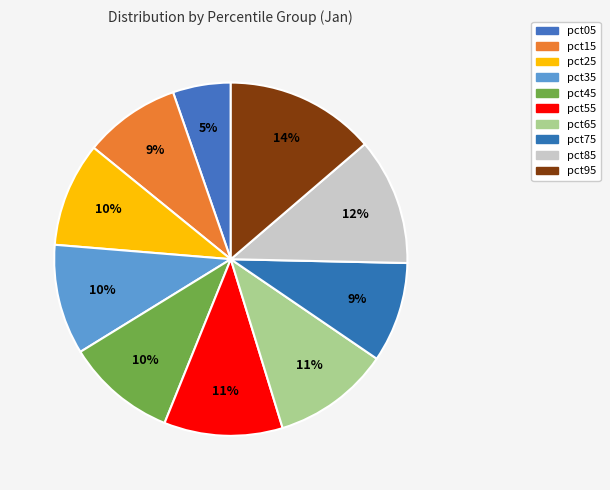

How many slices are in this pie chart?

10